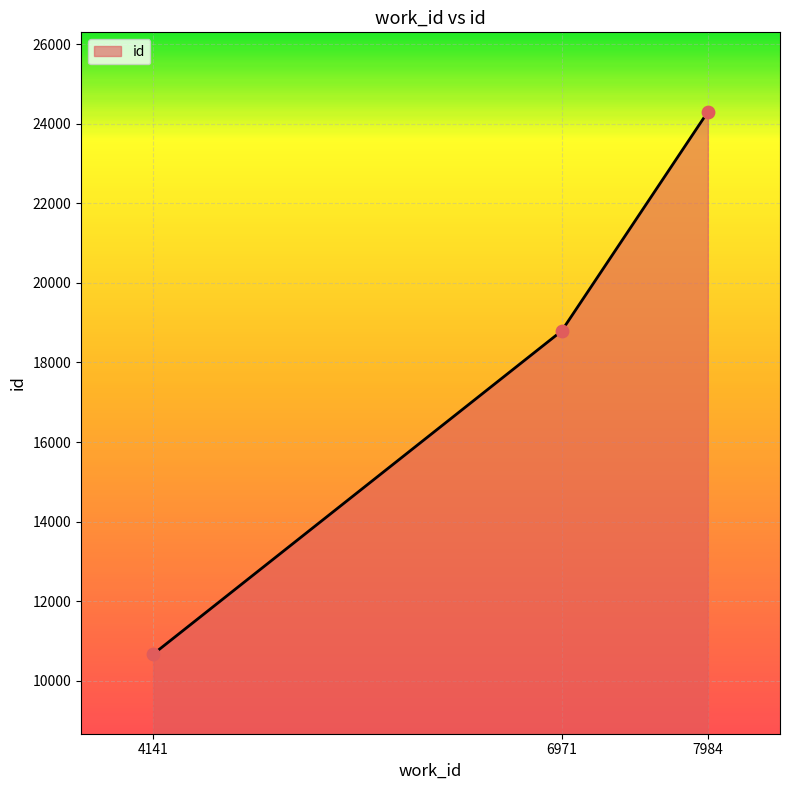

What is the change in value from 4141 to 7984?

+13636